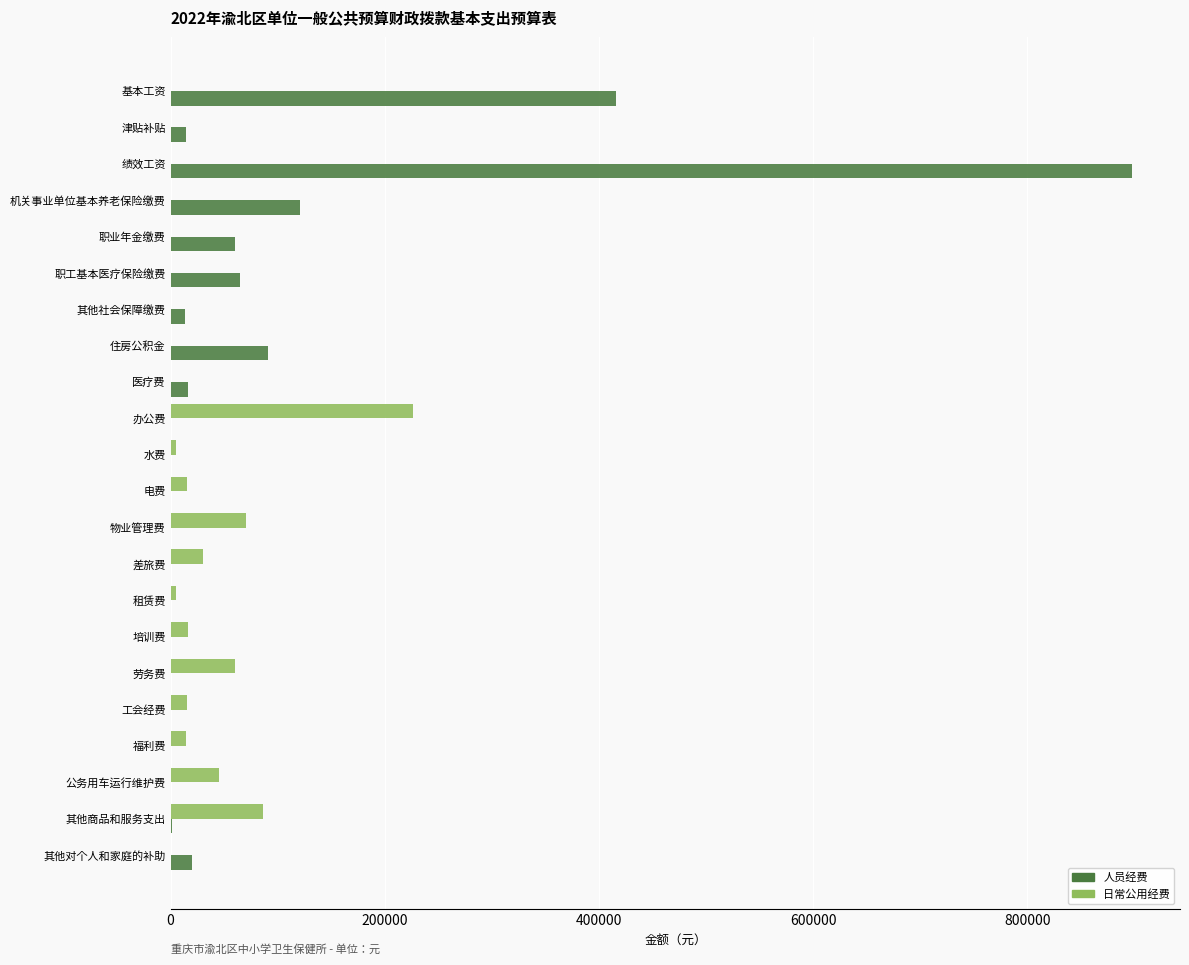

What is the average value of the 人员经费 series?

78072.7